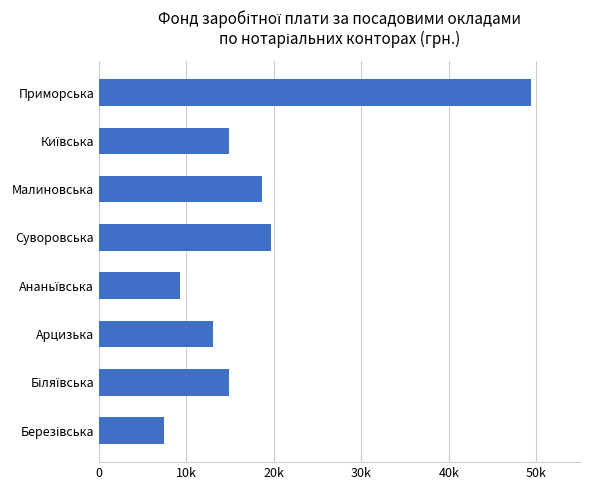

What is the smallest value displayed?

7446.0